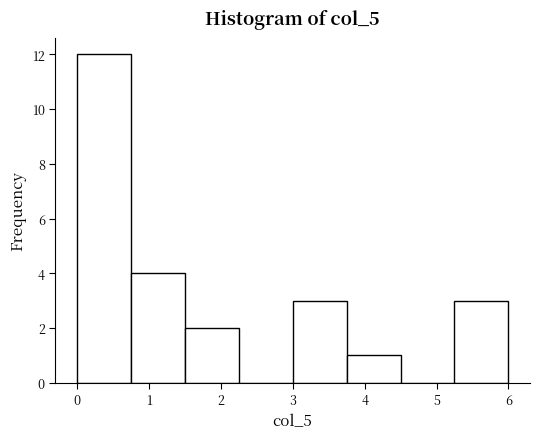

Reading left to right, transcribe this chart: for each bar, give the range it covers on the x-axis and its height. Neither the bar edges nor the heights are printed on the chart, so give them approximately, as read against the axes.

0.00 to 0.75: 12
0.75 to 1.50: 4
1.50 to 2.25: 2
2.25 to 3.00: 0
3.00 to 3.75: 3
3.75 to 4.50: 1
4.50 to 5.25: 0
5.25 to 6.00: 3